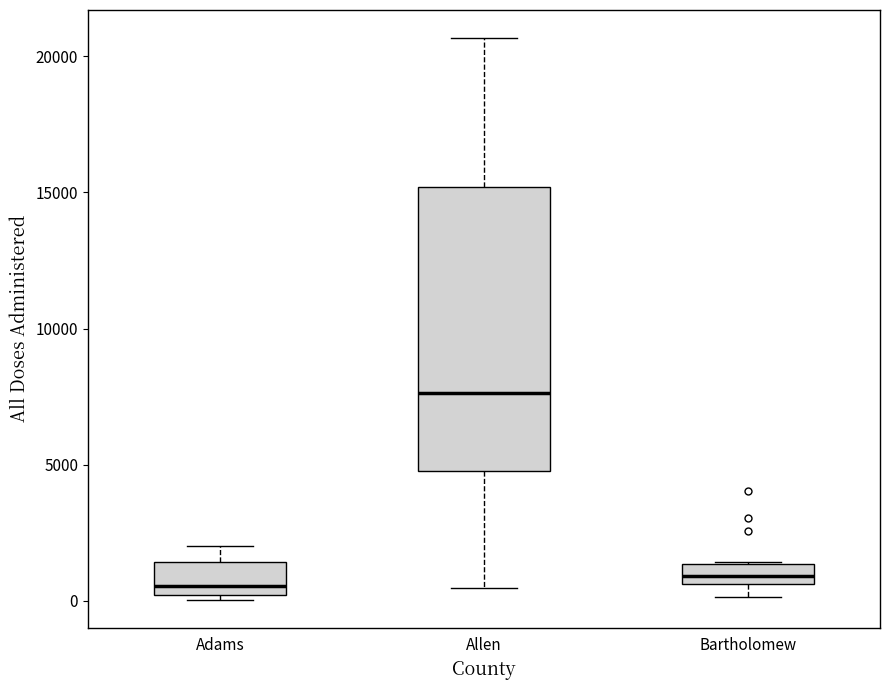

Where does the median line of the box for Bartholomew sit on the y-axis? The values are not printed on the chart, so give them approximately, as read against the axis.

1000